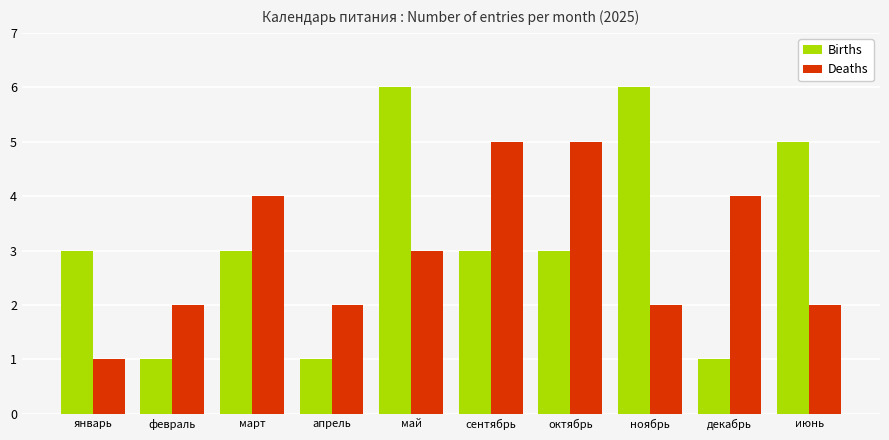

Rank the series by their maximum value, from highest to lowest.

Births, Deaths